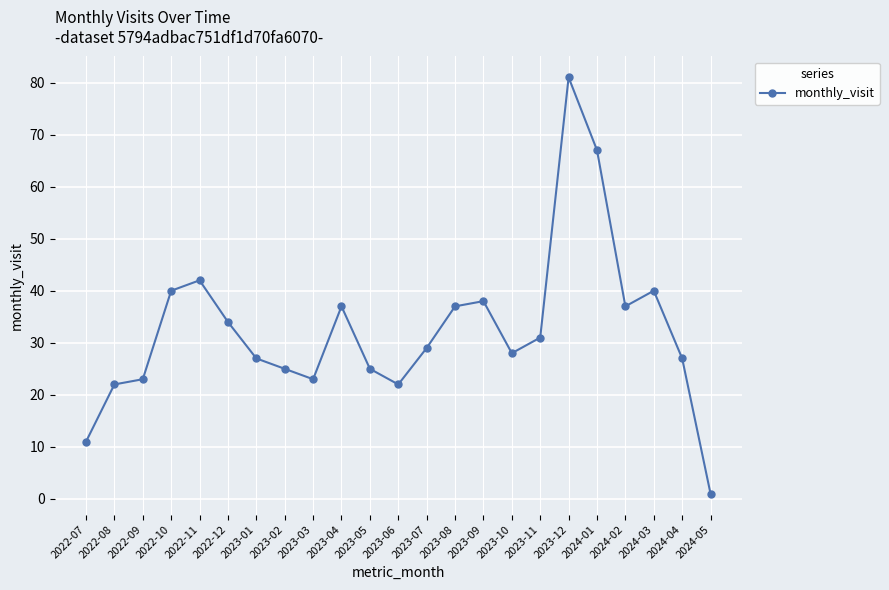

What position from the left is 2022-12?

6